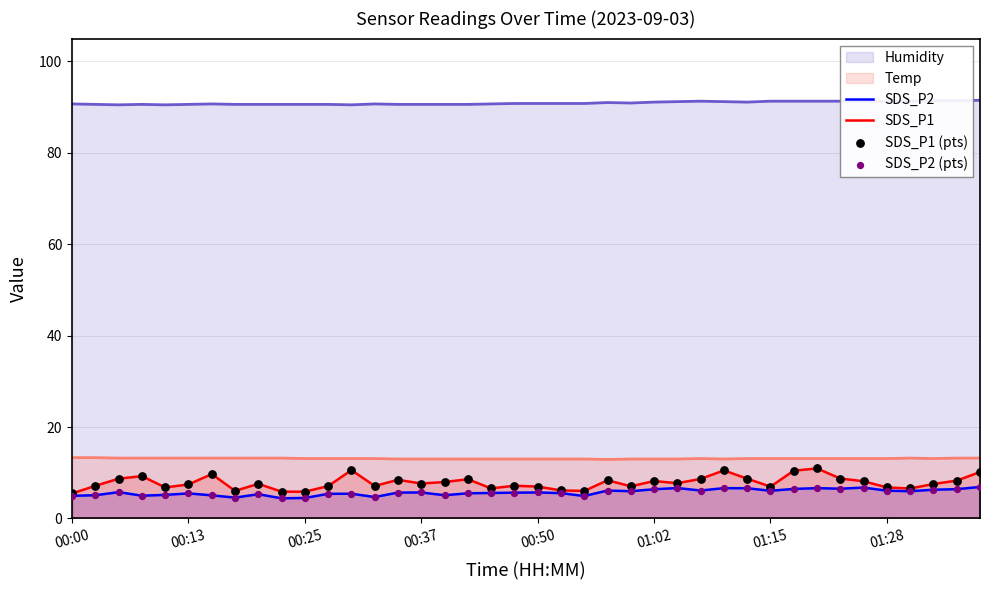

At how many categories does at least one series exceed 9?

40